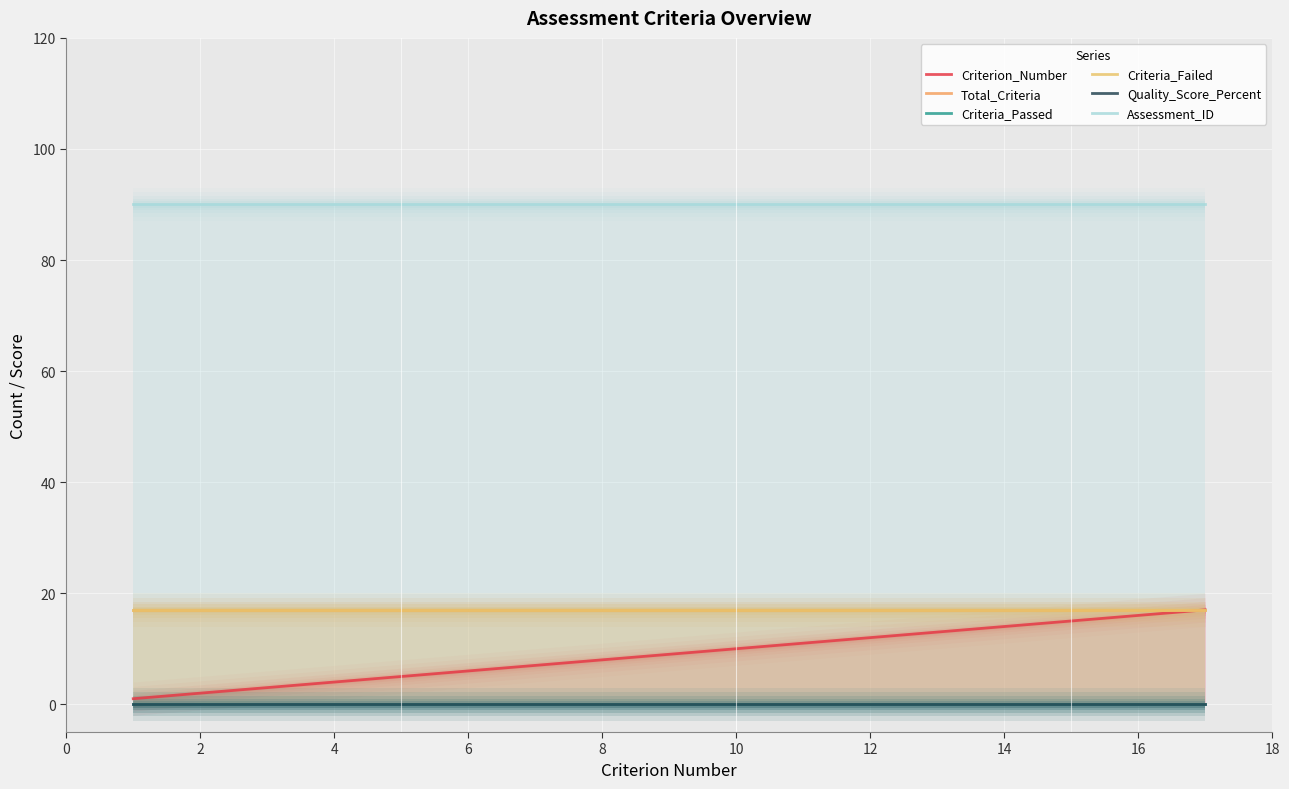

What is the label of the 2nd point from the left?

2